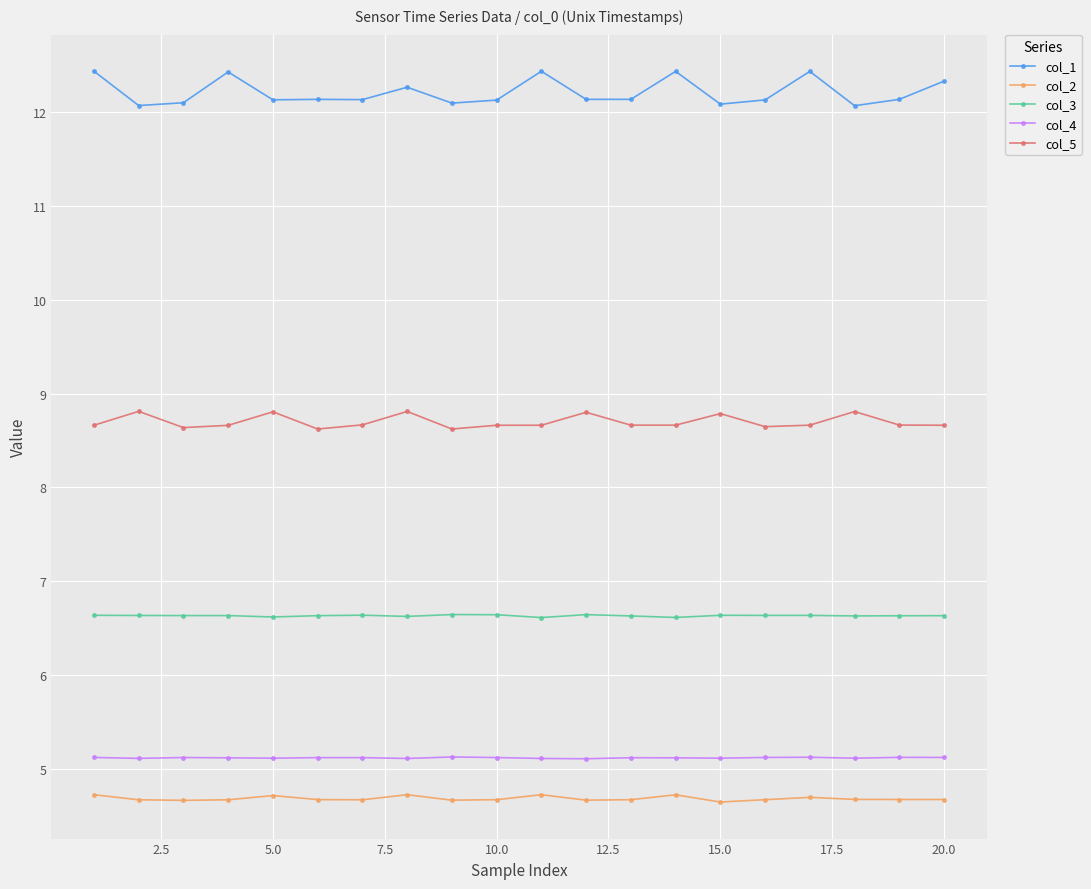

True or false: col_5 and col_2 intersect in this chart.

False